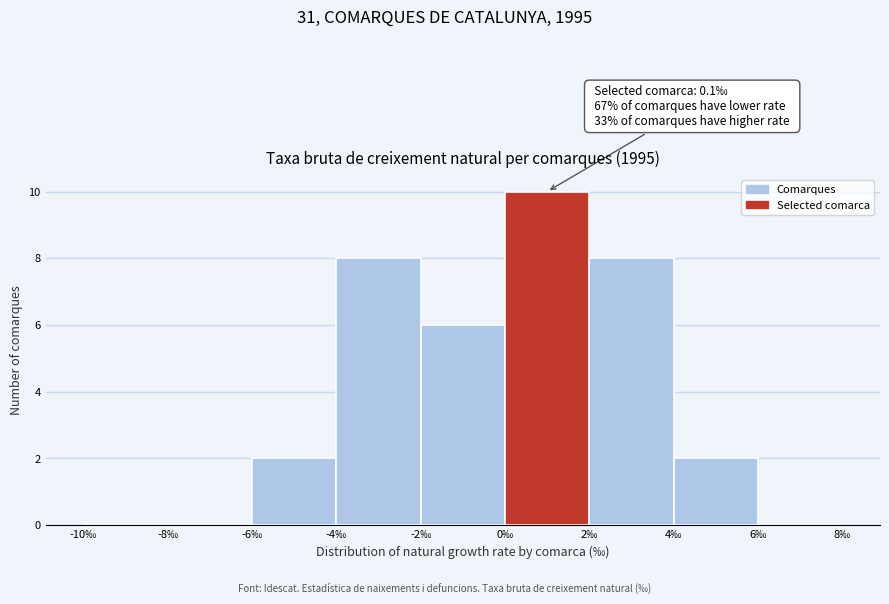

Which range on the x-axis has the tallest bar?

0 to 2